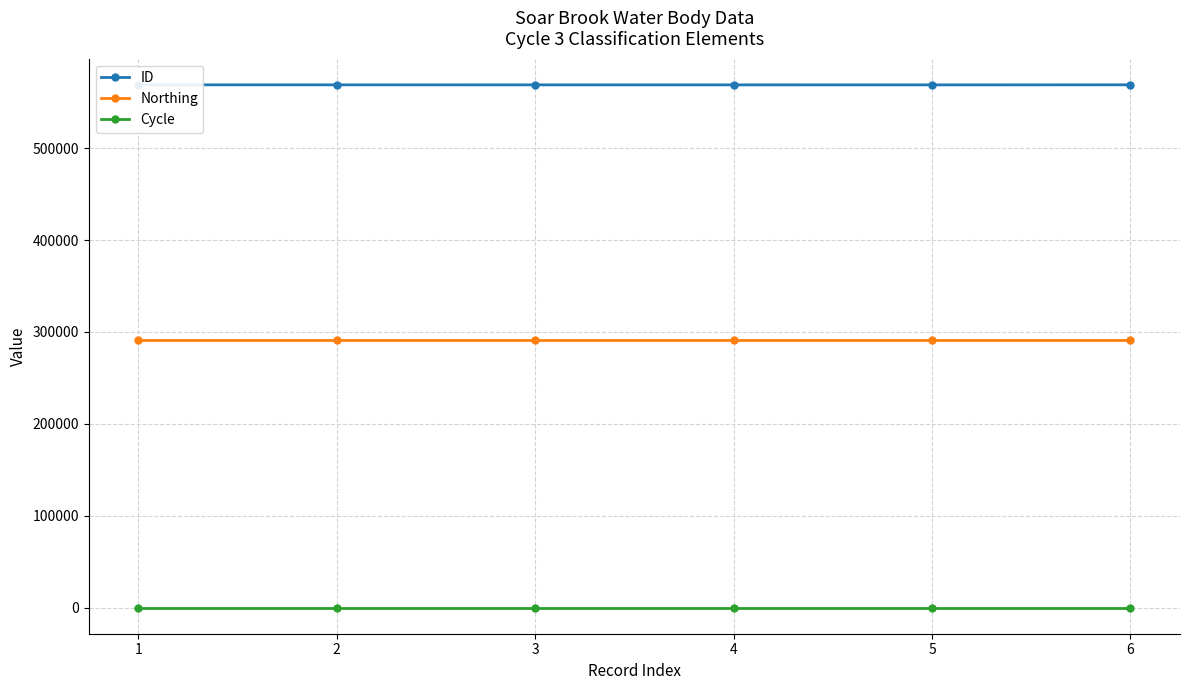

Which series has the largest total across all categories?

ID